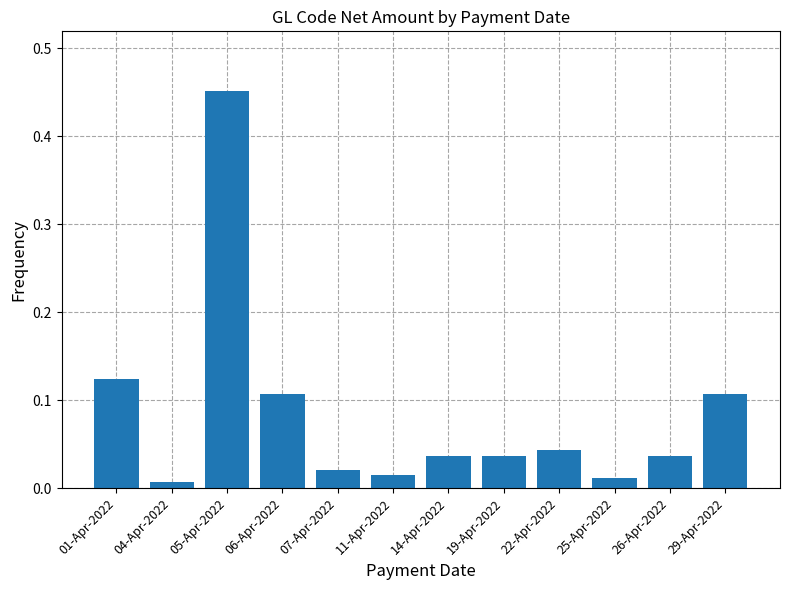

What is the label of the 2nd bar from the left?

04-Apr-2022